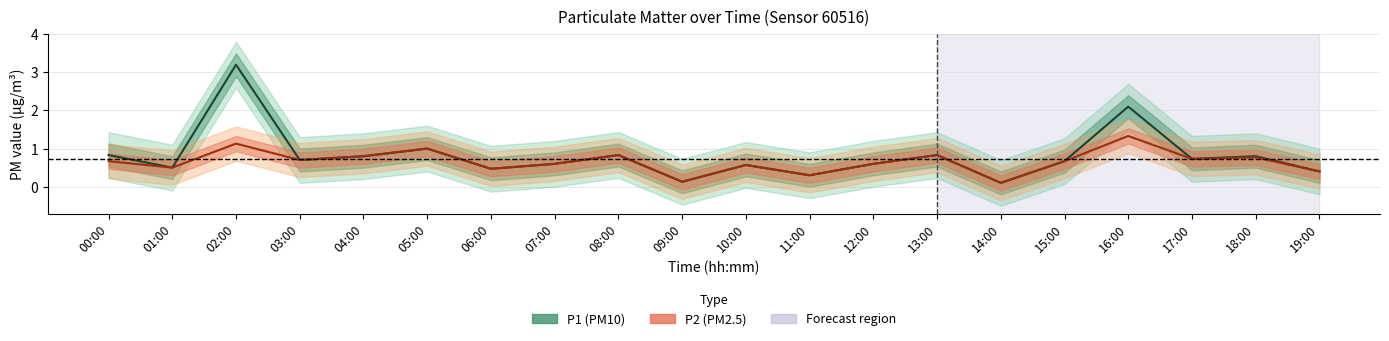

What is the minimum value for P1?

0.1